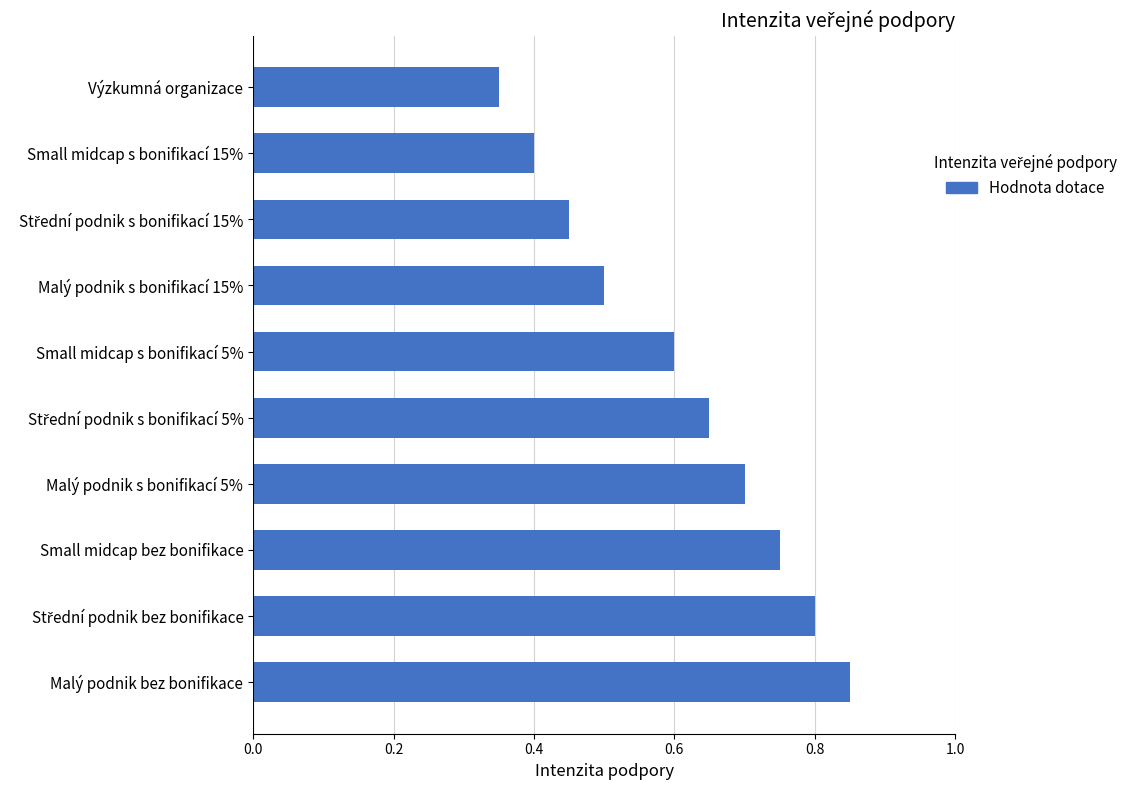

Between Výzkumná organizace and Malý podnik s bonifikací 5%, which is larger?

Malý podnik s bonifikací 5%